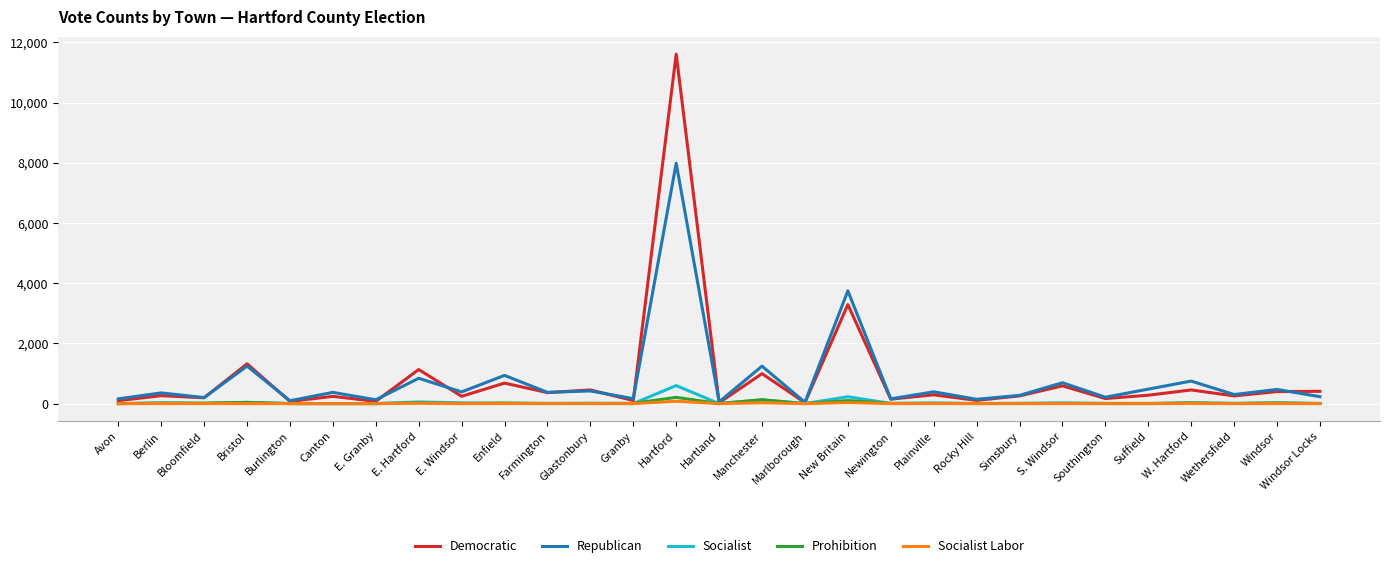

Which label corresponds to the largest value in the chart?

Hartford